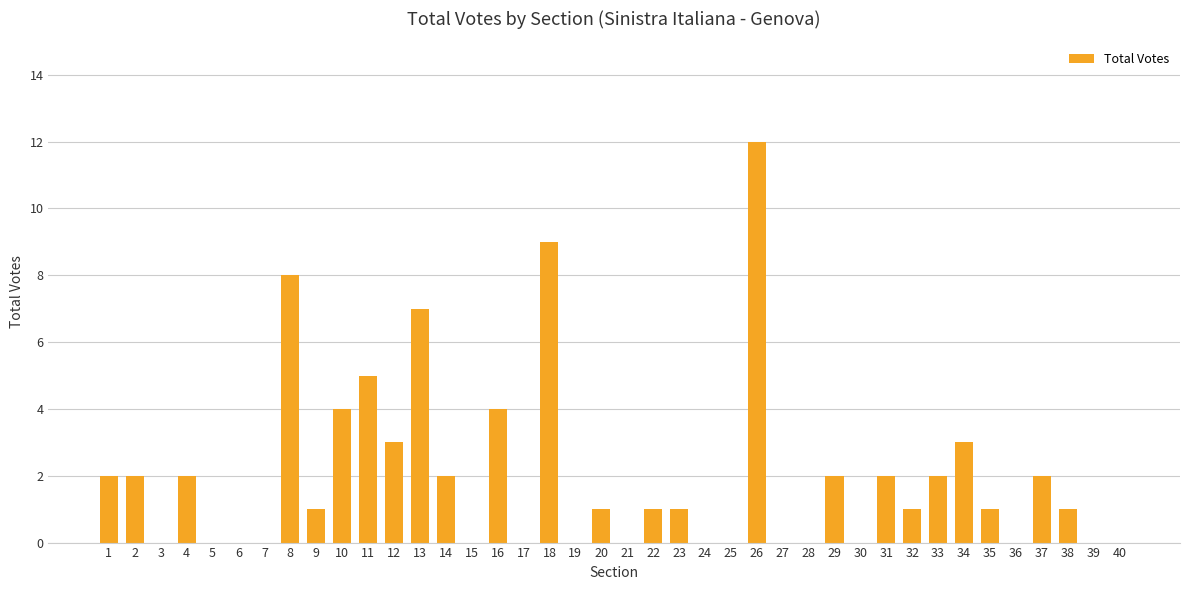

What is the greatest value displayed?

12